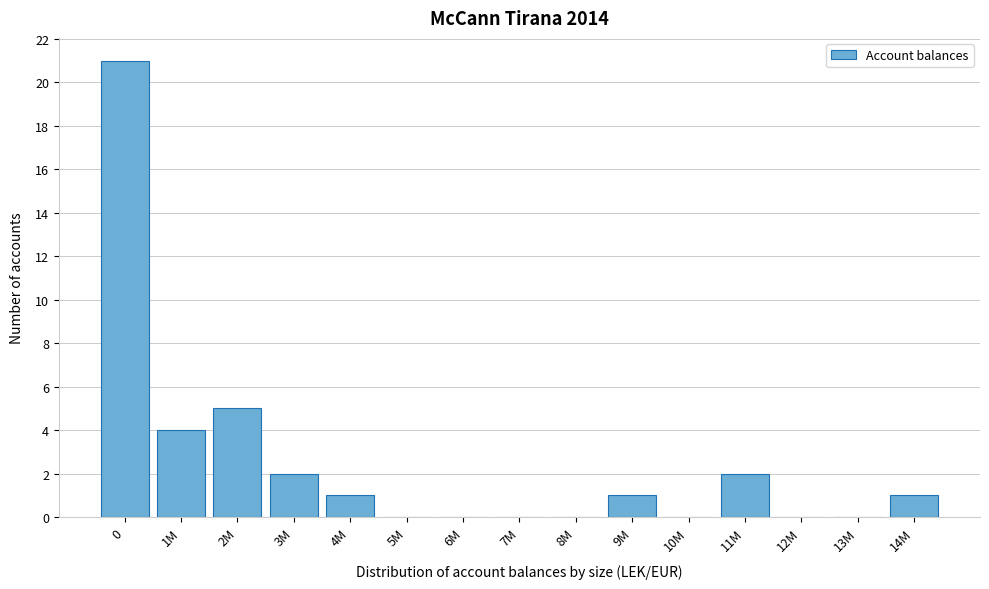

Reading right to left, extract all data points from this chart.

14M=1	13M=0	12M=0	11M=2	10M=0	9M=1	8M=0	7M=0	6M=0	5M=0	4M=1	3M=2	2M=5	1M=4	0=21